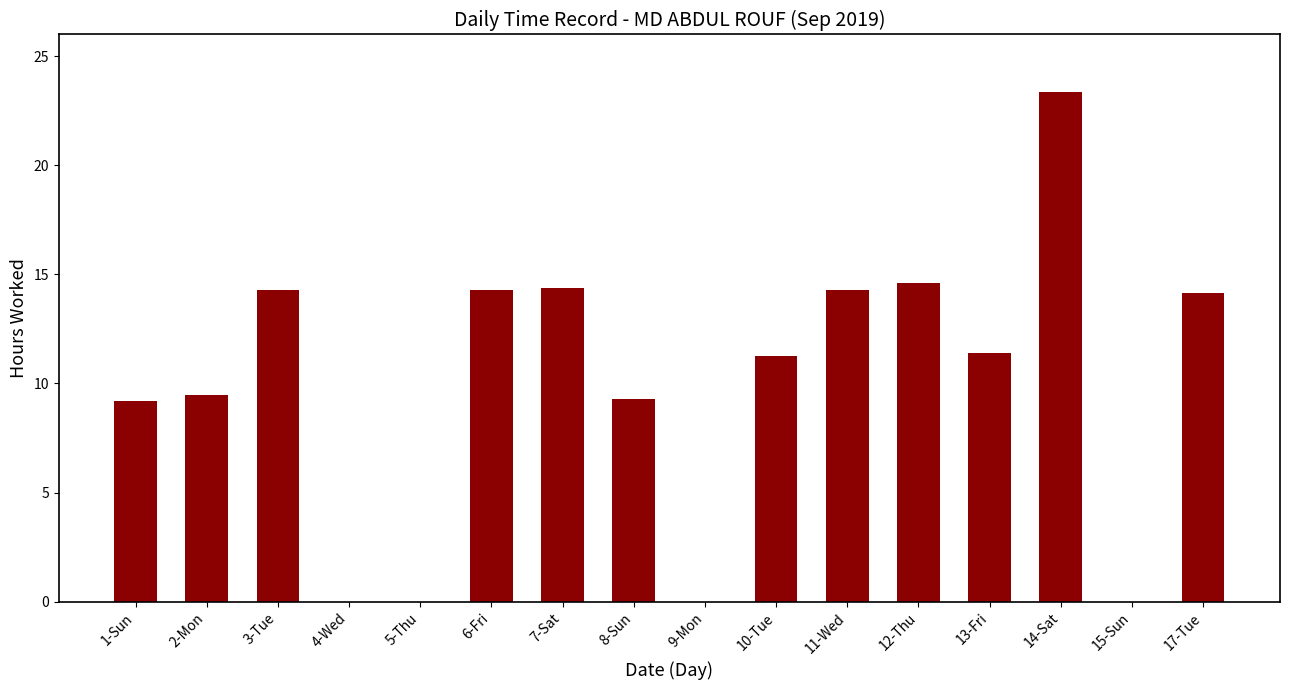

Which has a higher value, 12-Thu or 10-Tue?

12-Thu